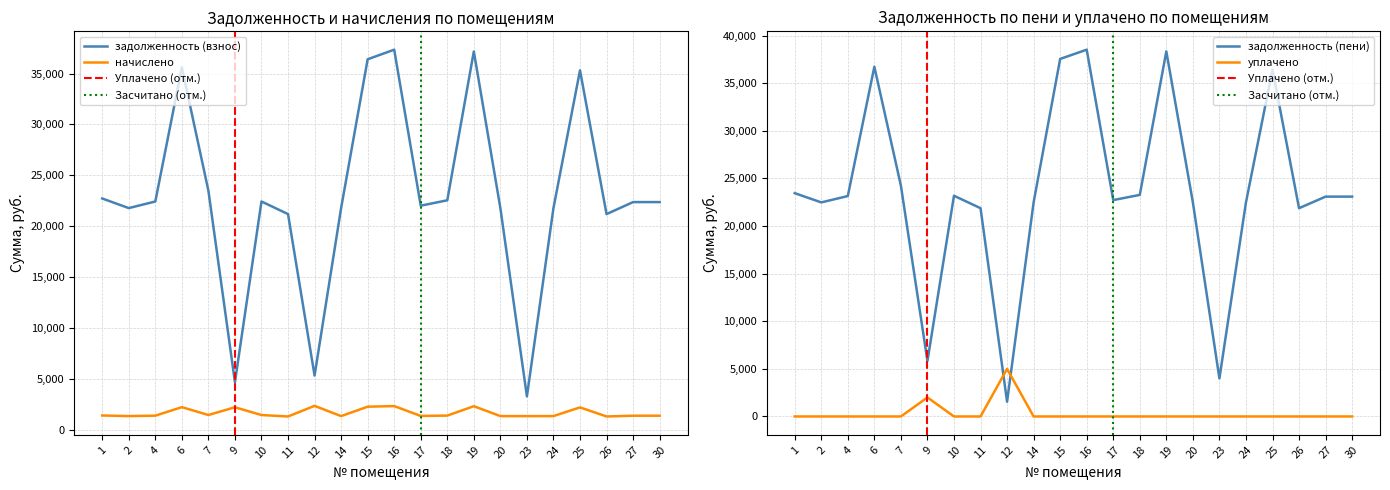

At how many categories does at least one series exceed 4333?

21